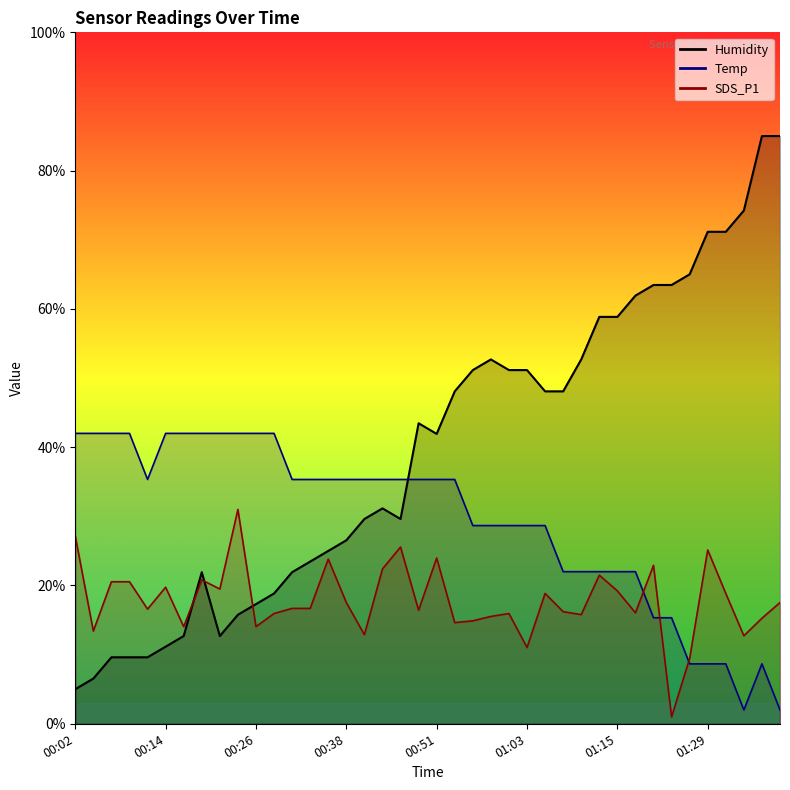

What position from the right is 01:32?

4